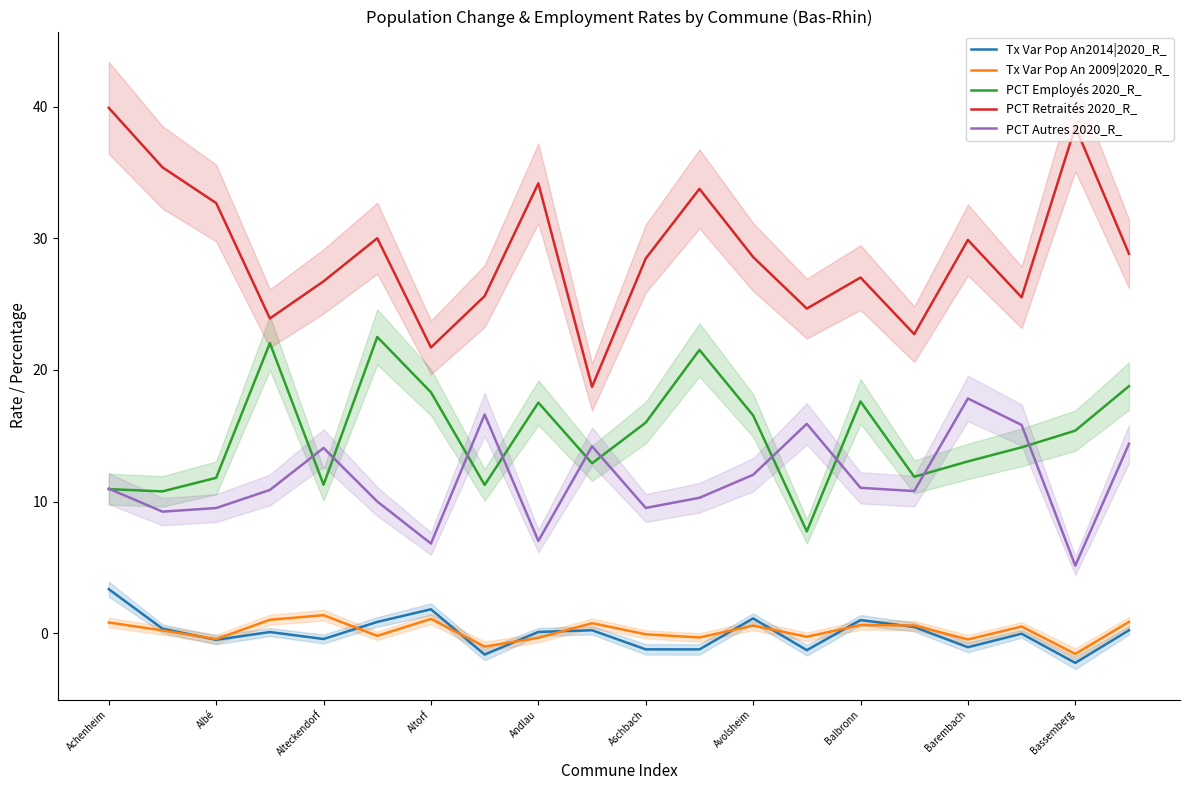

True or false: Tx Var Pop An 2009|2020_R_ and PCT Autres 2020_R_ cross at least once.

False